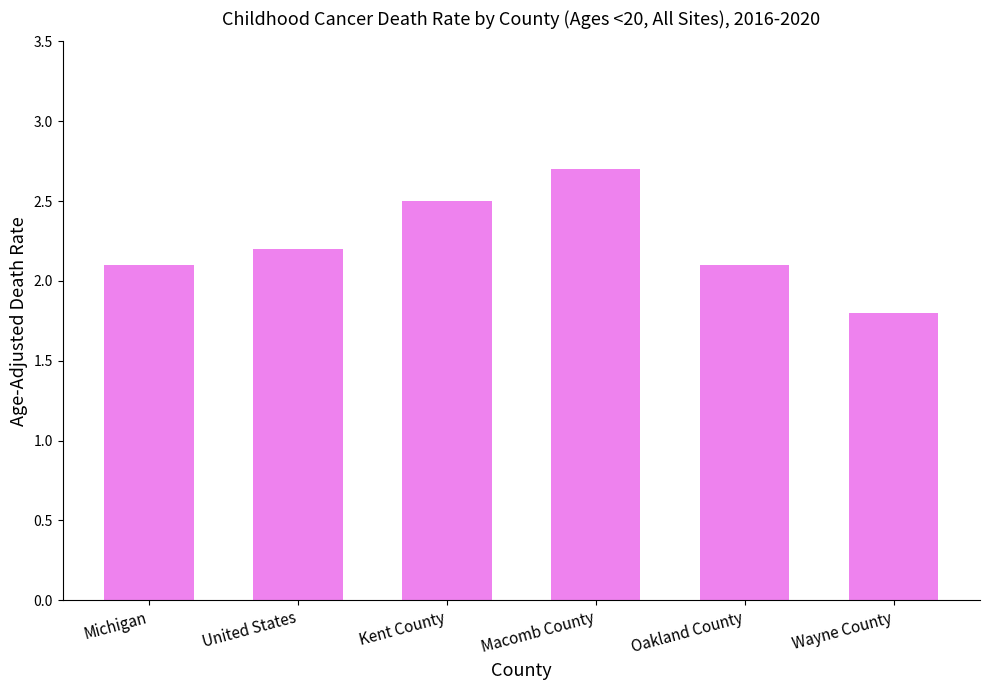

Does the chart contain stacked bars?

No